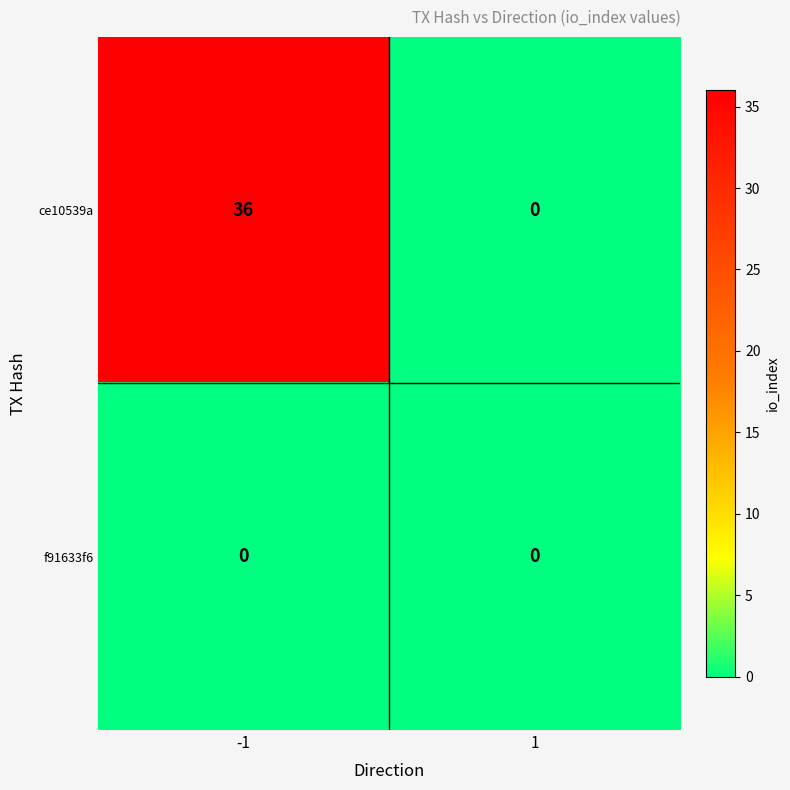

Which series has the widest spread of values?

ce10539a